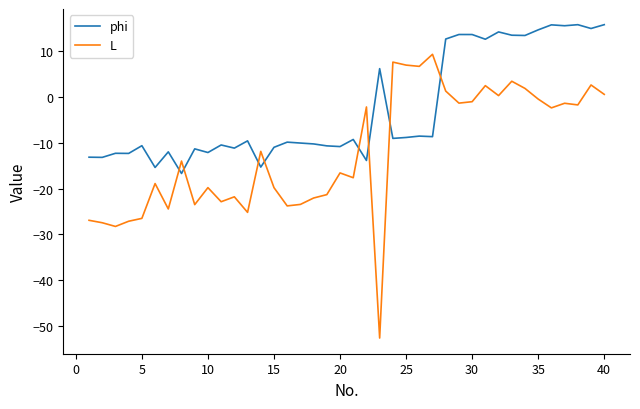

How many times do phi and L cross each other?

8